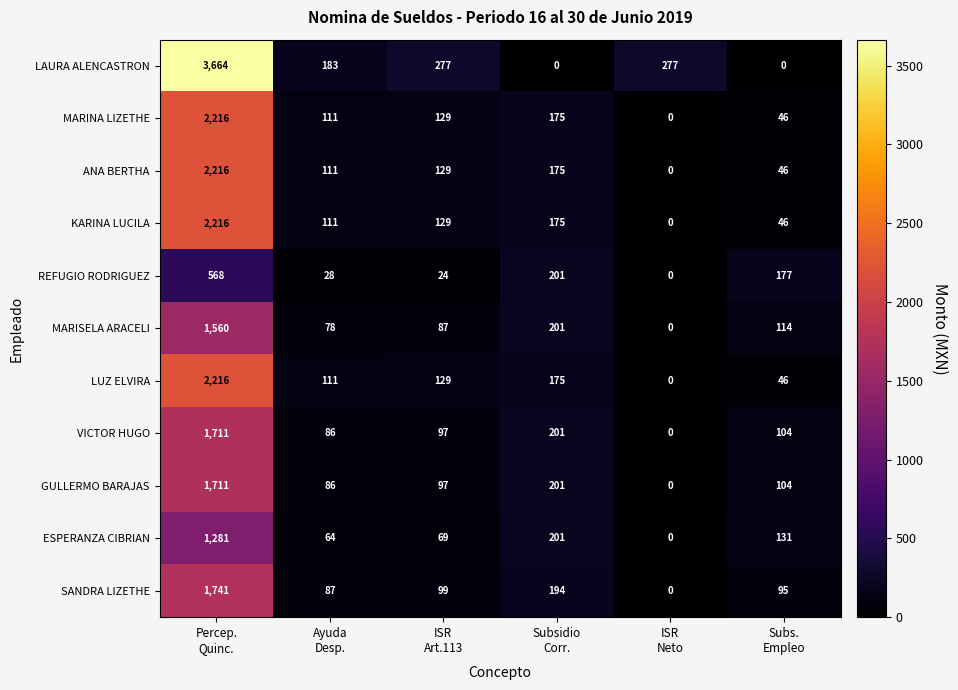

How many distinct data groups are displayed?

11